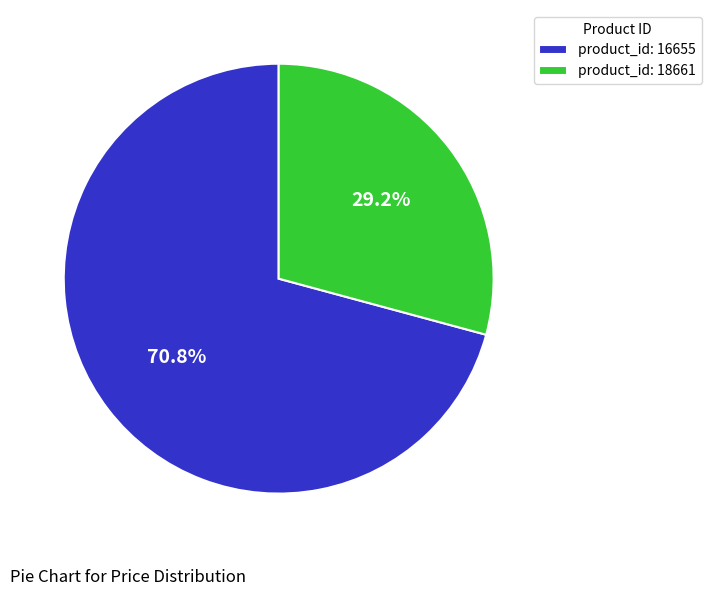

Rank the categories by value from lowest to highest.

product_id: 18661, product_id: 16655